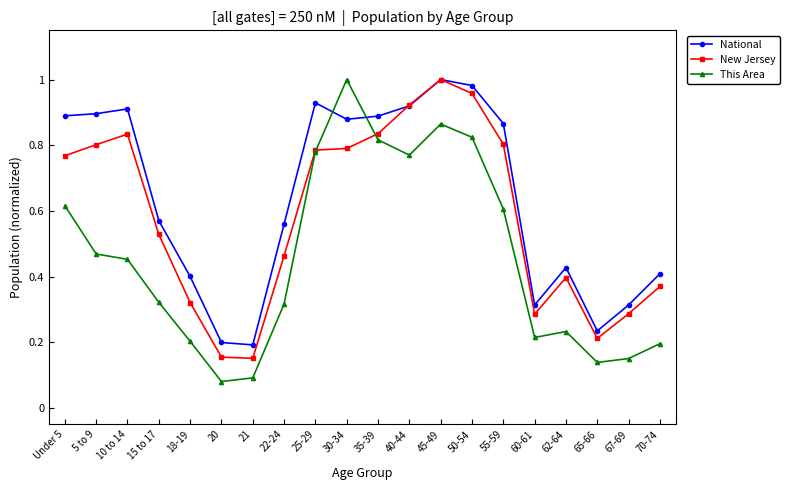

At how many categories does at least one series exceed 0?

20